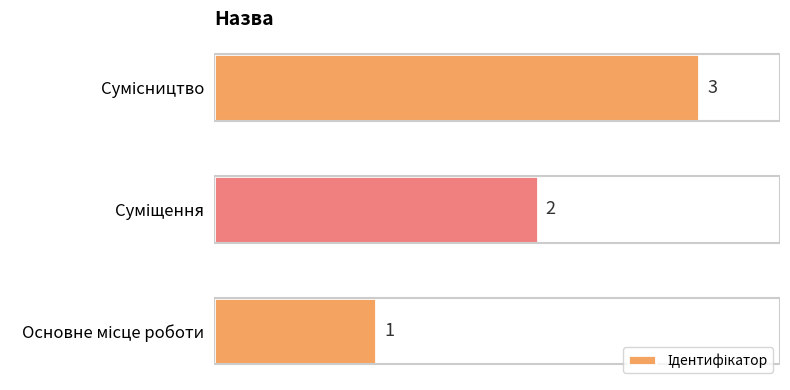

What is the difference between the second highest and minimum values?

1